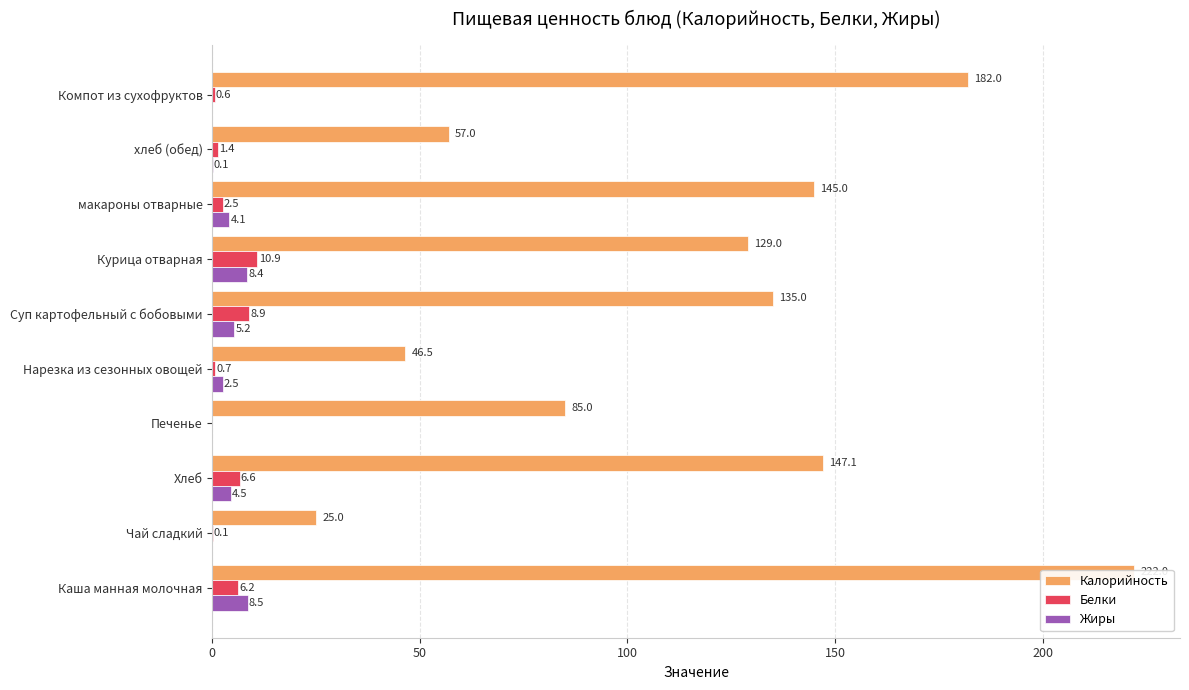

What position from the right is Хлеб?

8